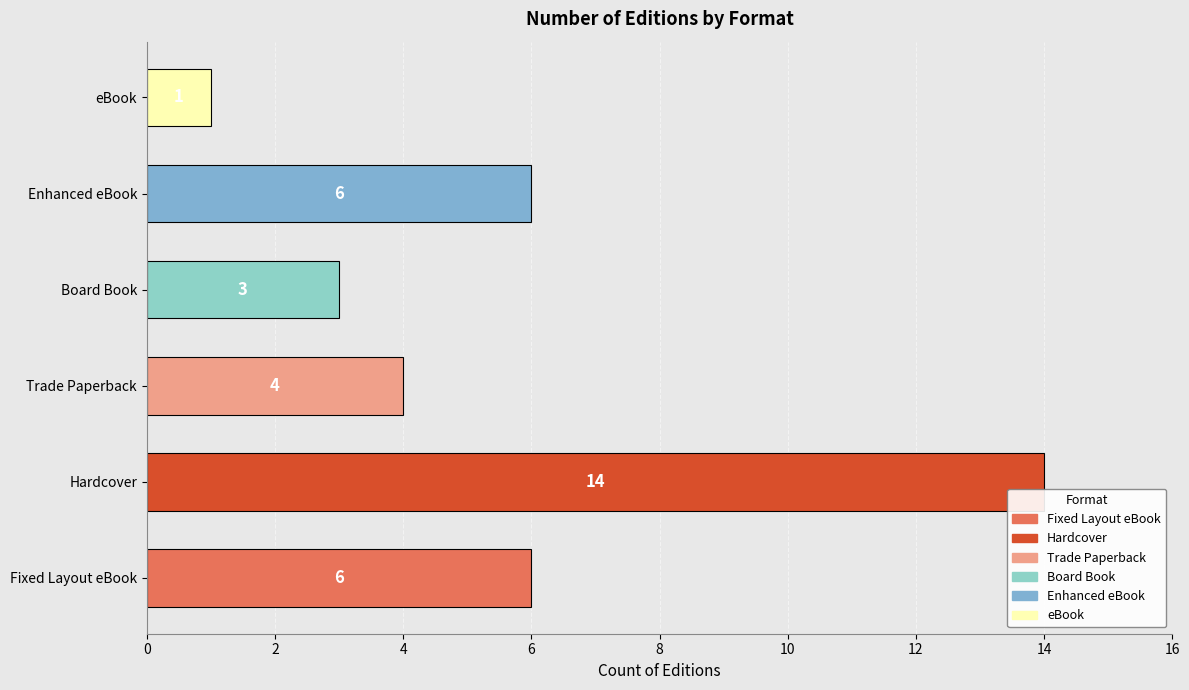

What is the change in value from Hardcover to Trade Paperback?

-10